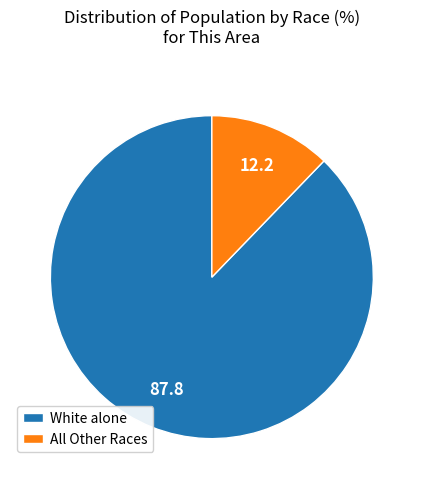

Which slice represents more than half of the pie?

White alone